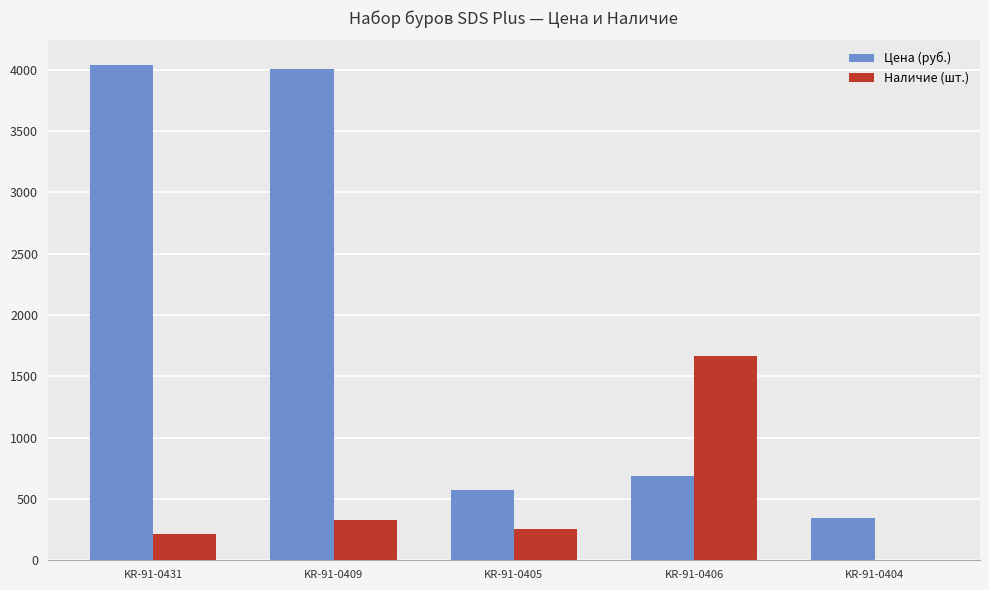

What is the total value across all series at KR-91-0431?

4254.5